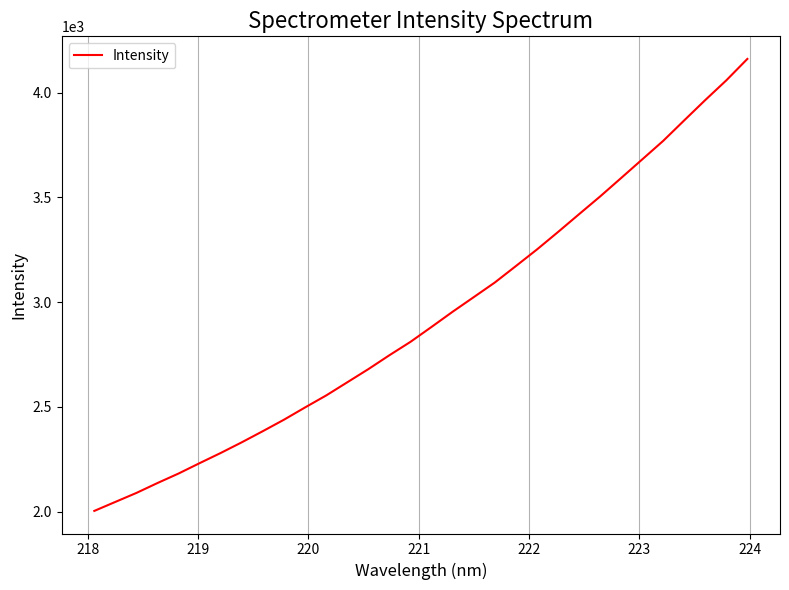

What is the smallest value displayed?

2003.8